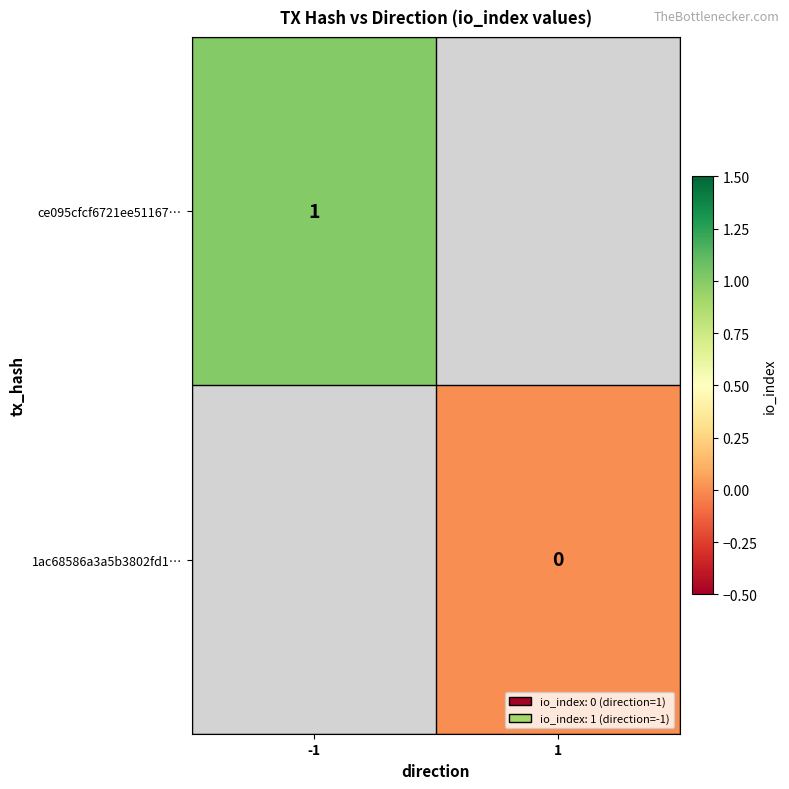

The value of ce095cfcf6721ee51167… at -1 is 1. True or false?

True